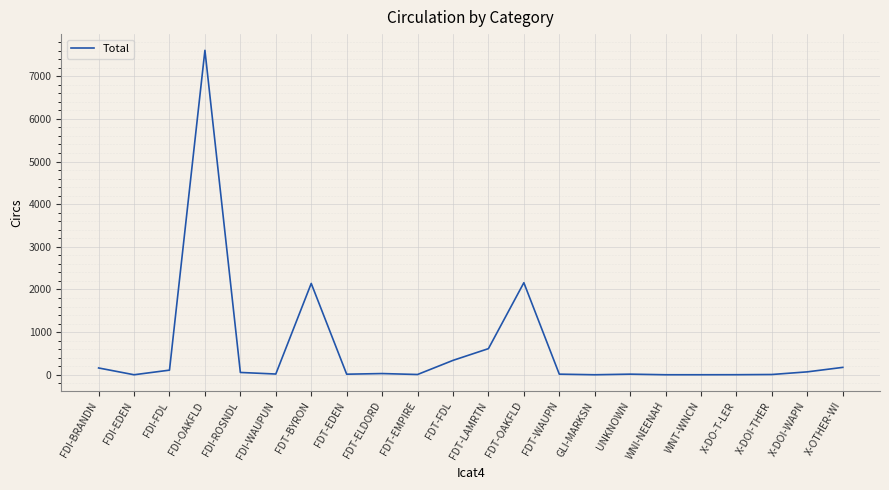

What is the greatest value displayed?

7607